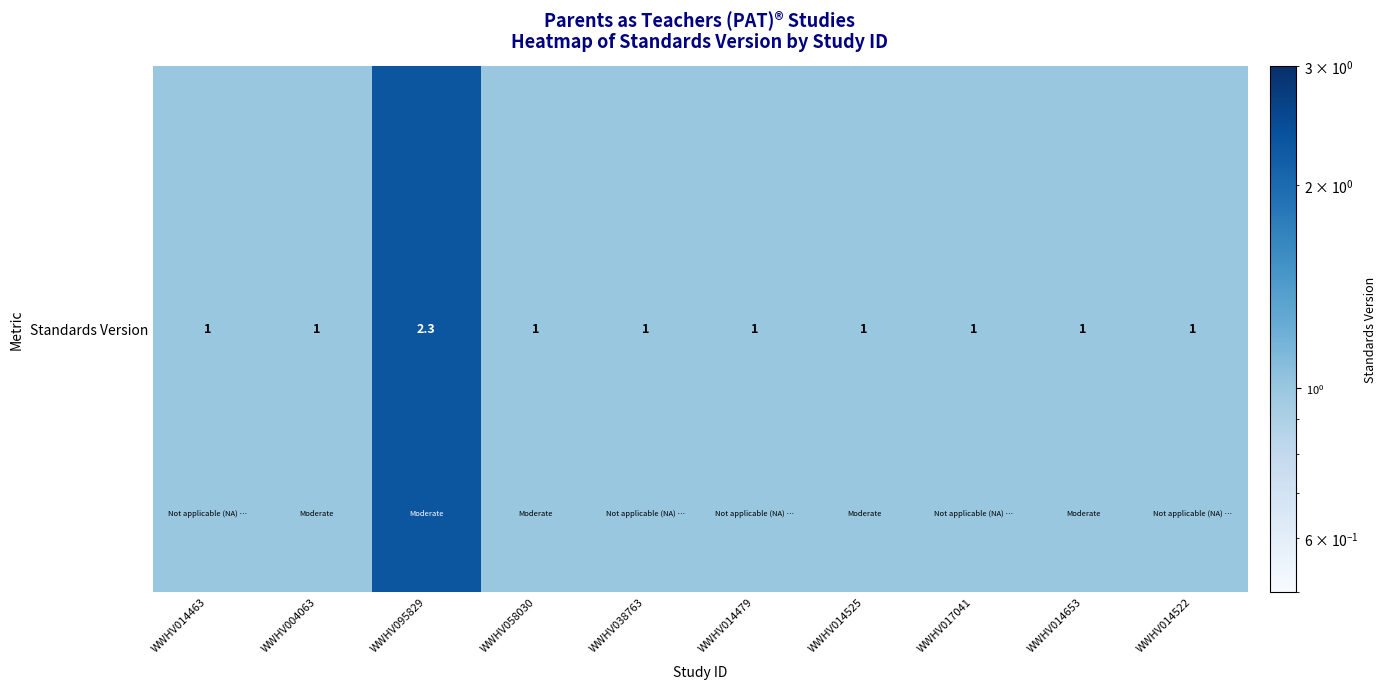

List the labels in order of value, largest first.

WWHV095829, WWHV014463, WWHV004063, WWHV058030, WWHV038763, WWHV014479, WWHV014525, WWHV017041, WWHV014653, WWHV014522